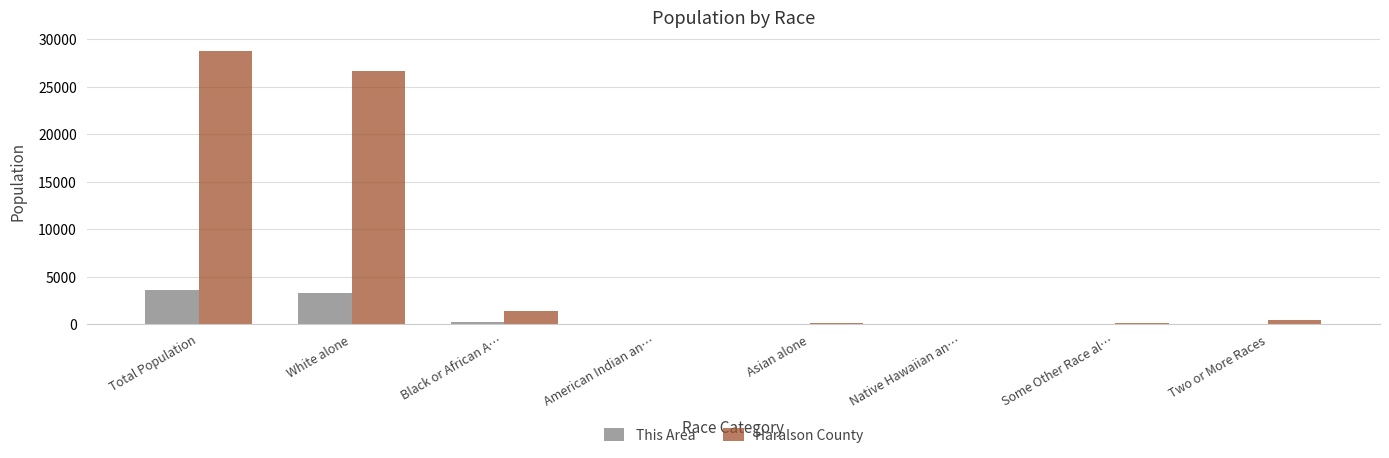

Which series changed the most between Total Population and American Indian an…?

Haralson County